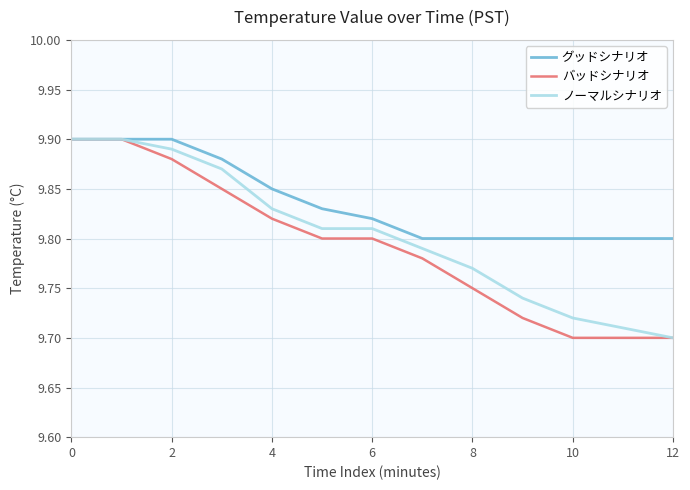

Which series has the largest total across all categories?

グッドシナリオ